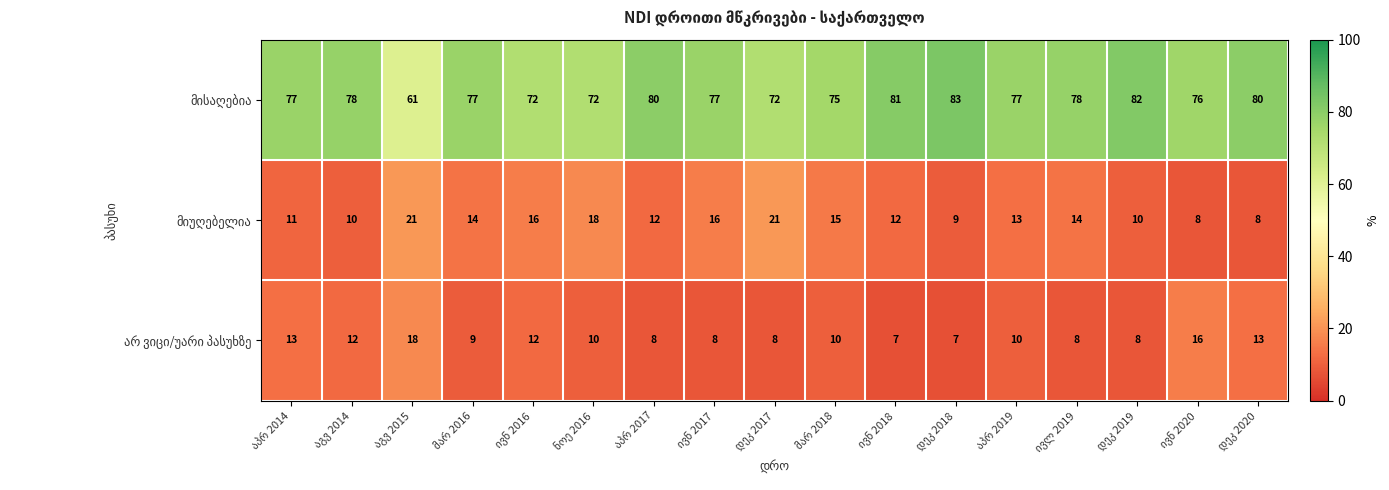

What is the greatest value displayed?

83